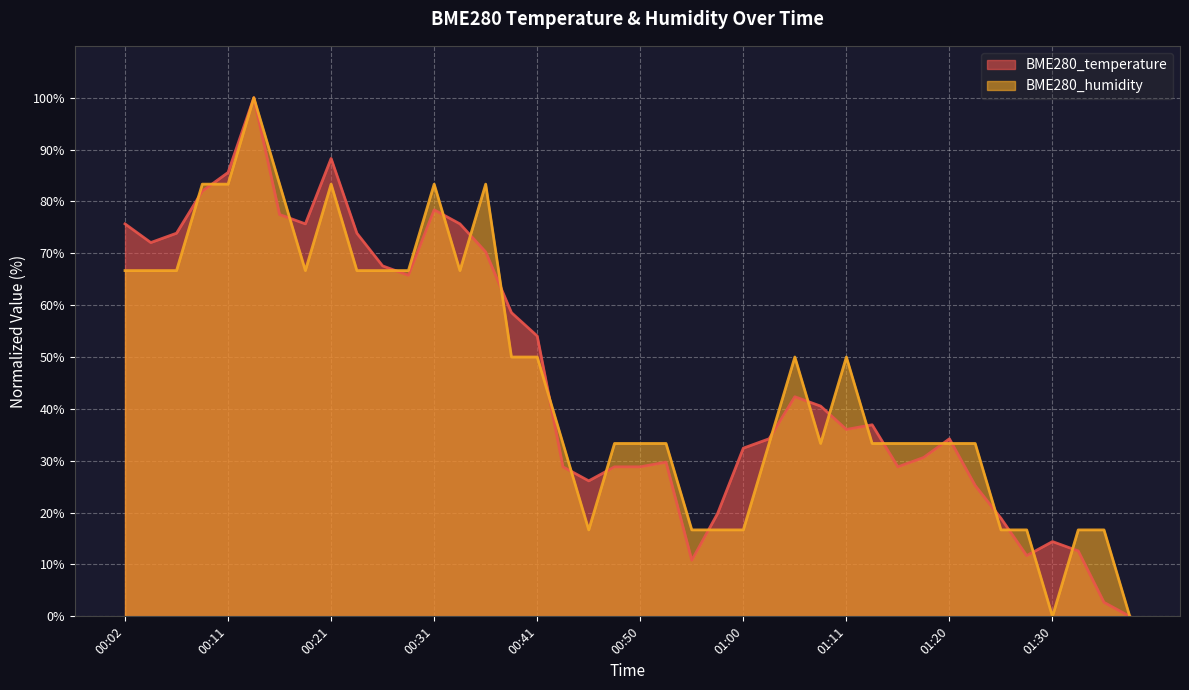

What is the value of the BME280_temperature point at the 21st from the left?

28.8